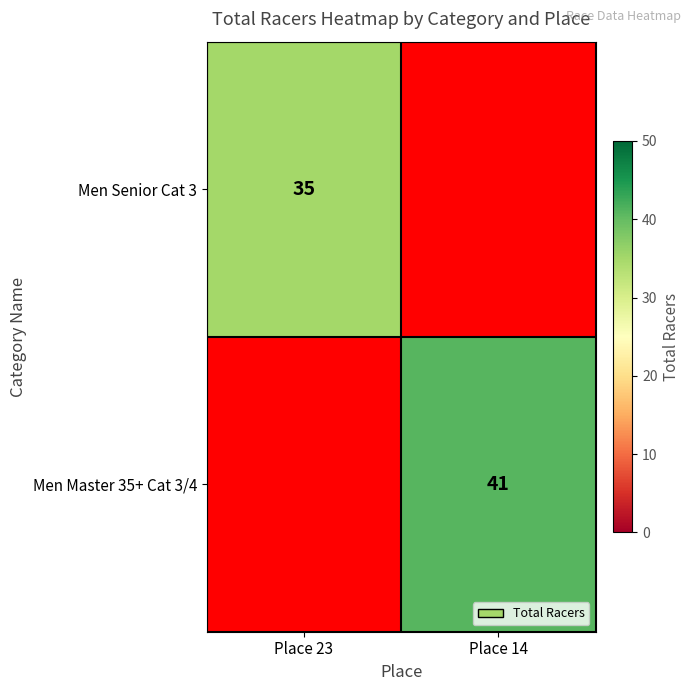

The Men Senior Cat 3 series shows 35 at Place 23. True or false?

True